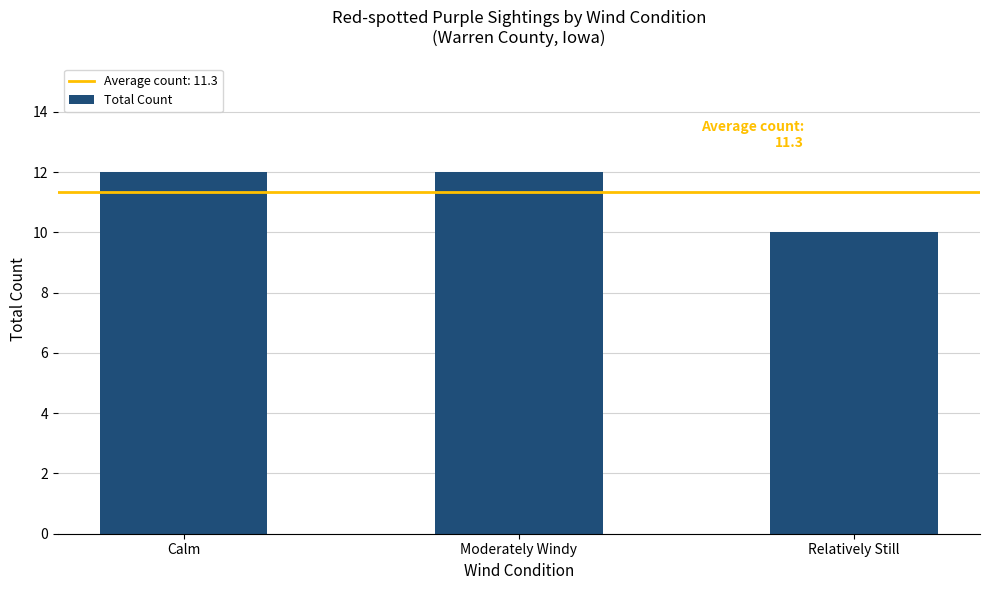

Which label corresponds to the smallest value in the chart?

Relatively Still